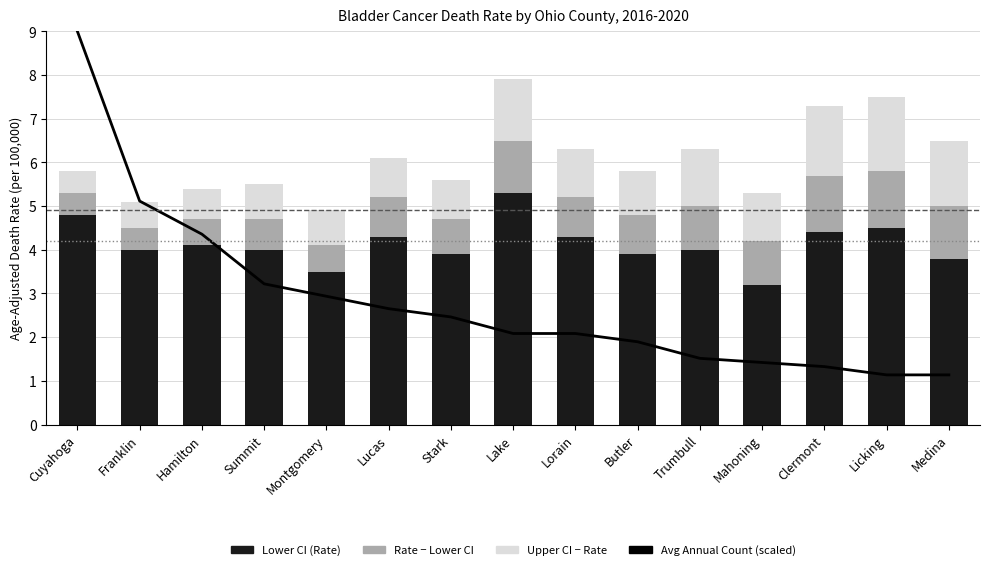

What value does the Age-Adjusted Rate Band (Lower→Rate) series have at Stark?

0.8